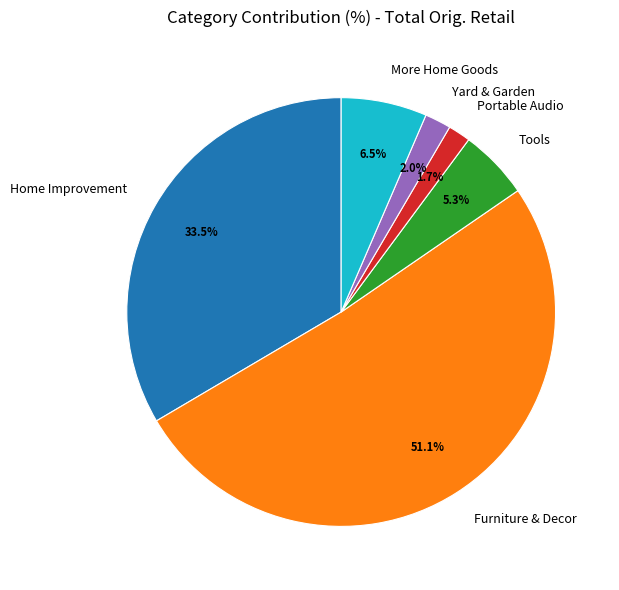

Which has a higher value, Portable Audio or Tools?

Tools